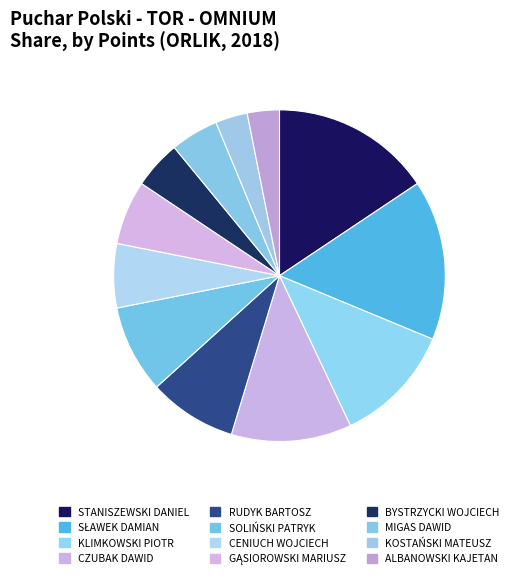

Is it true that CENIUCH WOJCIECH is 6% of the pie?

True